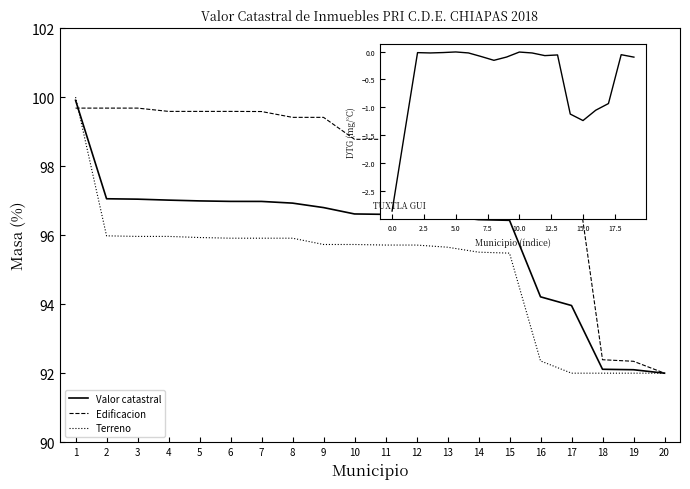

Reading left to right, what are all the values shown in this chart?

Valor catastral: 99.9	97.1	97.0	97.0	97.0	97.0	97.0	96.9	96.8	96.6	96.6	96.6	96.6	96.4	96.4	94.2	94.0	92.1	92.1	92.0
Edificacion: 99.7	99.7	99.7	99.6	99.6	99.6	99.6	99.4	99.4	98.8	98.8	98.8	98.8	98.8	98.8	98.8	98.8	92.4	92.3	92.0
Terreno: 100.0	96.0	96.0	96.0	95.9	95.9	95.9	95.9	95.7	95.7	95.7	95.7	95.7	95.5	95.5	92.4	92.0	92.0	92.0	92.0
DTG: -2.9	-1.4	-0.0	-0.0	-0.0	-0.0	-0.0	-0.1	-0.2	-0.1	-0.0	-0.0	-0.1	-0.1	-1.1	-1.2	-1.0	-0.9	-0.1	-0.1